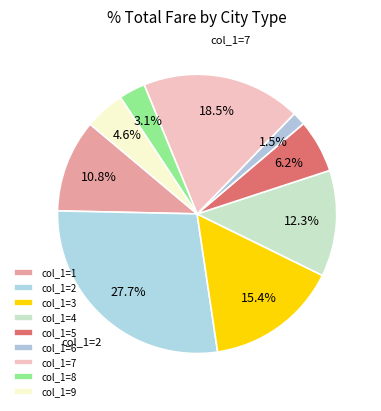

Count the number of slices in the pie.

9